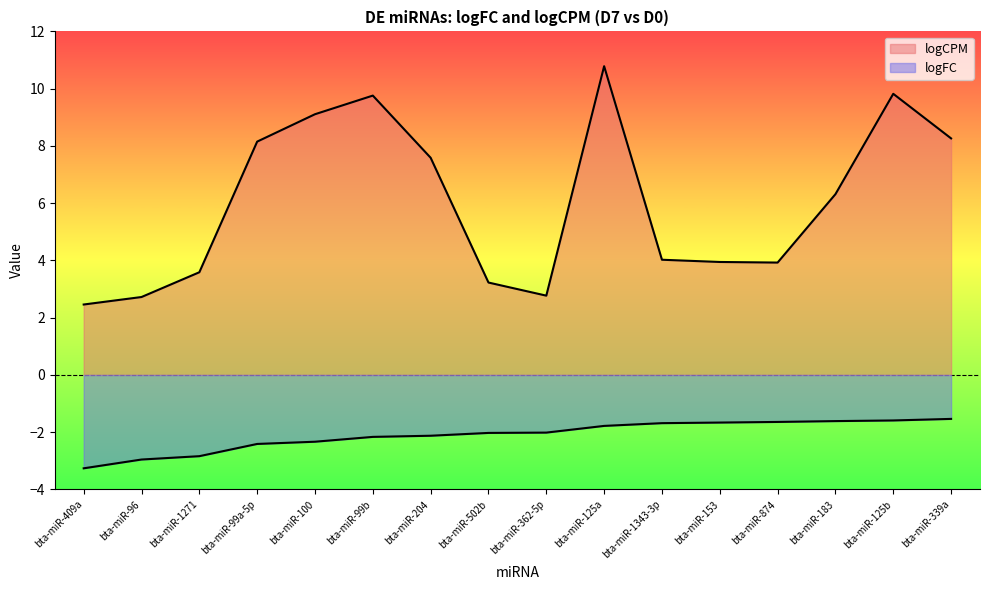

What are all the series names shown in the legend?

logFC, logCPM